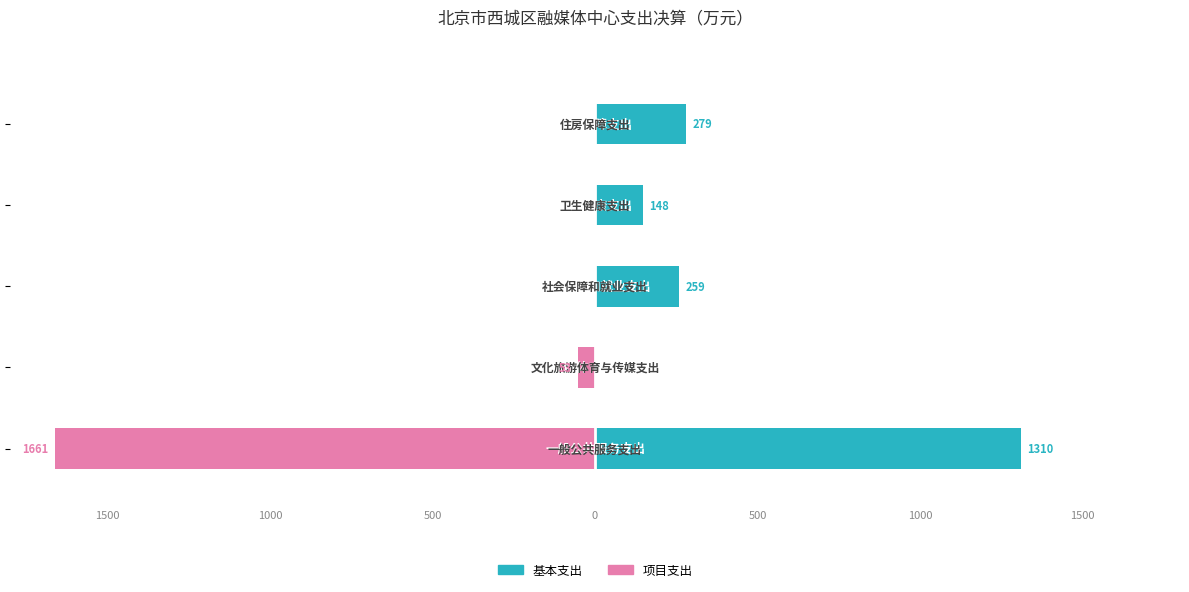

What is the sum of all 基本支出 values?

1996.2